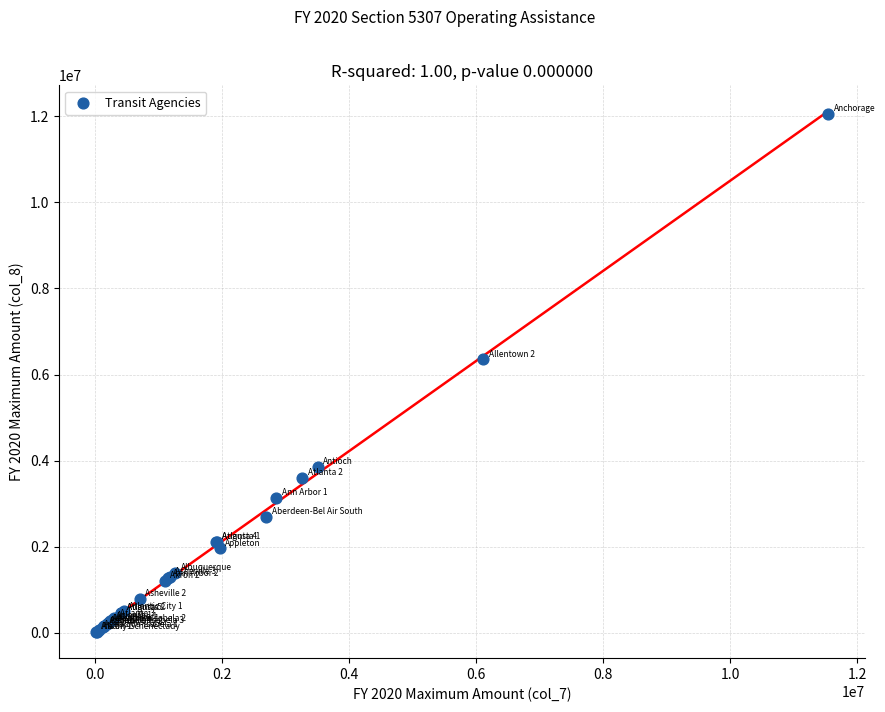

What Y value in the scatter plot is closest to 6040224?

6350428.3